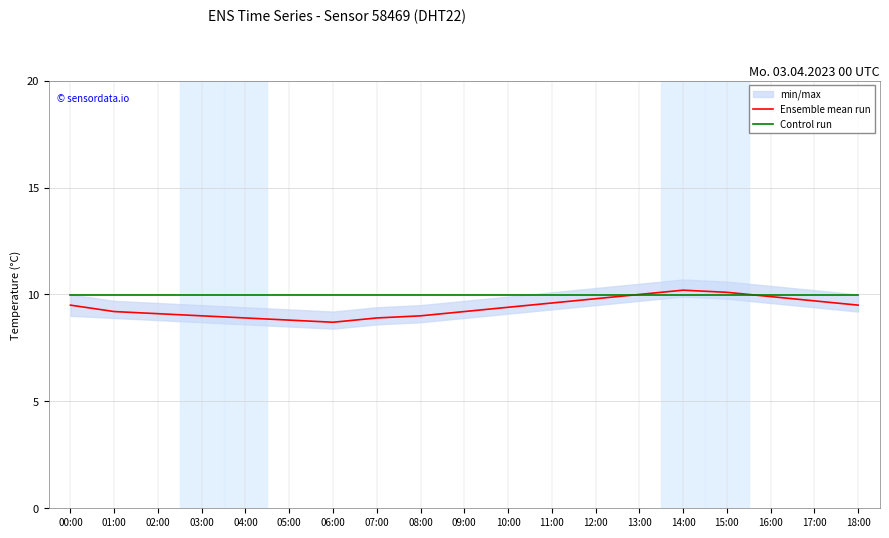

Which label corresponds to the largest value in the chart?

14:00